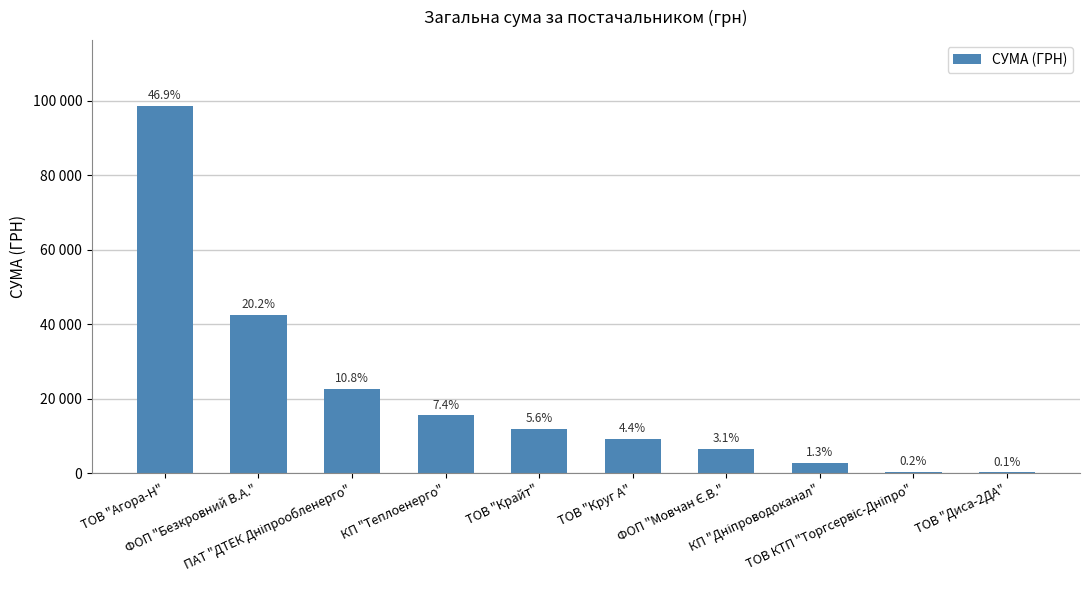

Approximately how many times larger is the value at ТОВ "Круг А" compared to ФОП "Мовчан Є.В."?

1.4